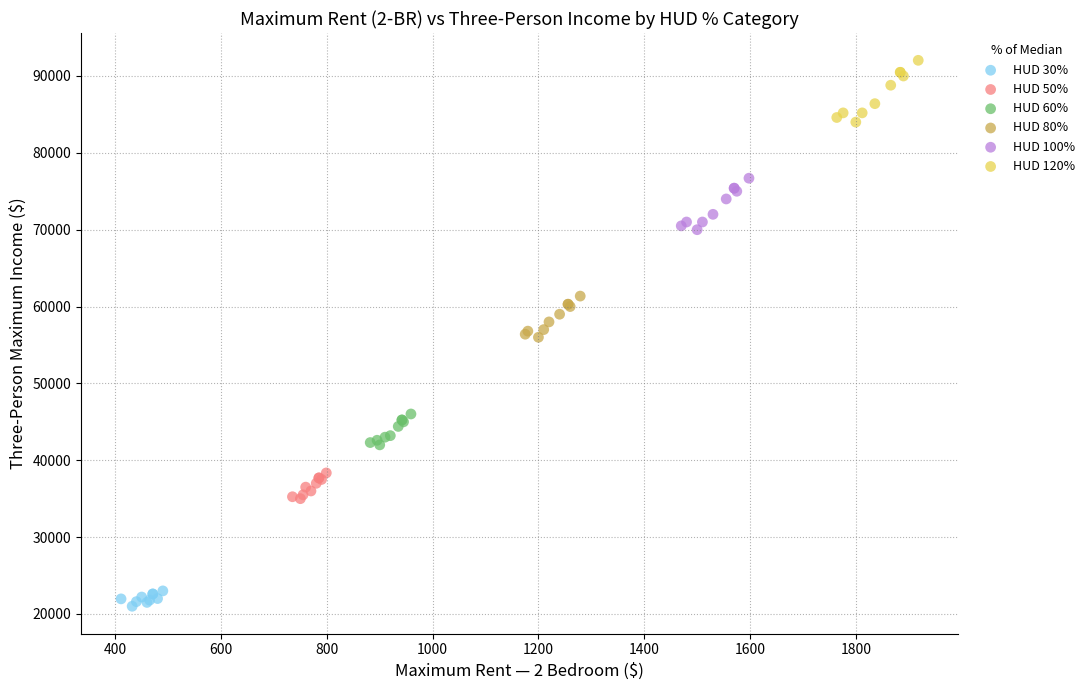

Which series contains the lowest Y value?

HUD 30%